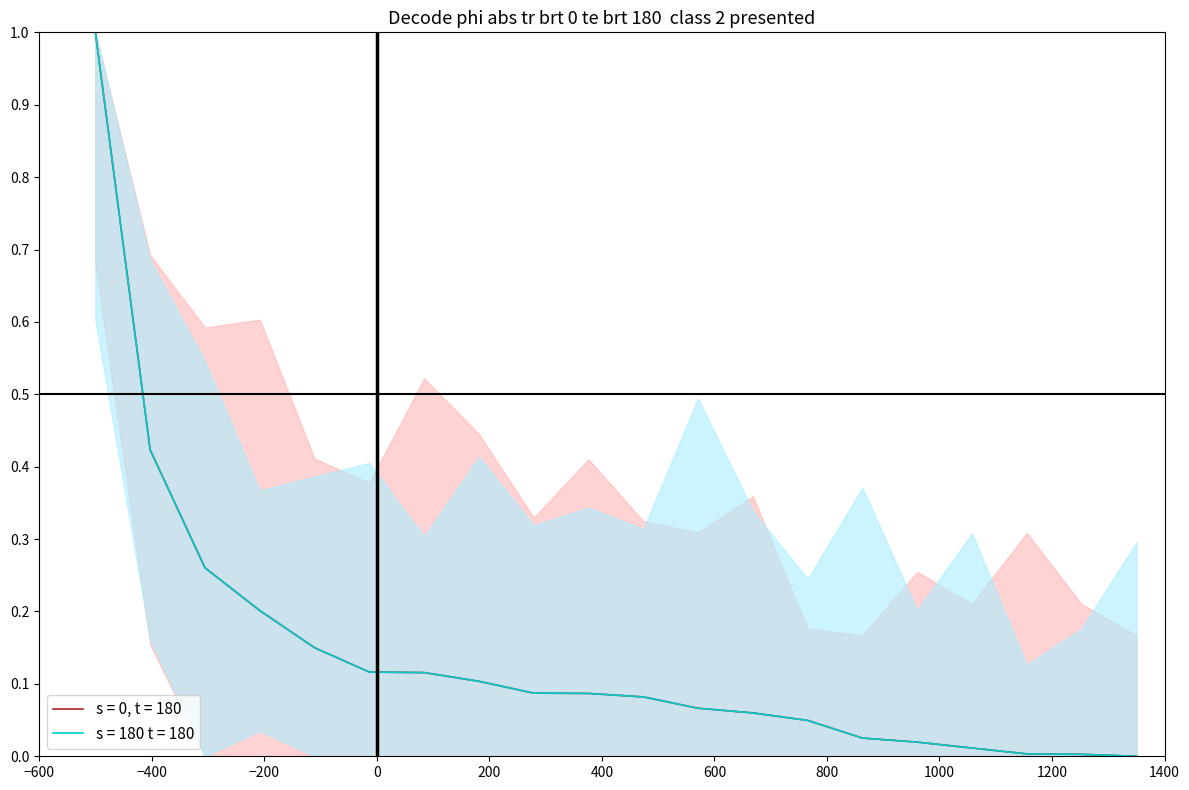

What is the maximum value for s = 0, t = 180?

1.0